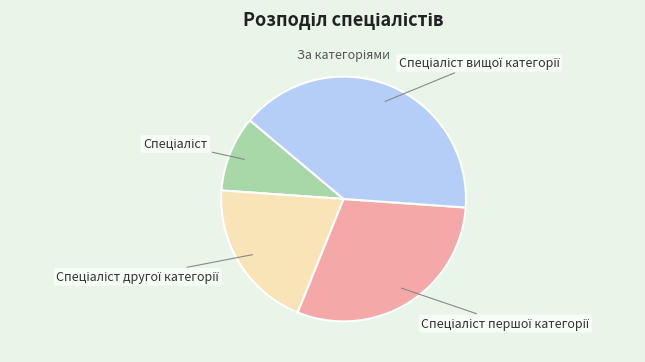

Is there a majority slice in this chart?

No